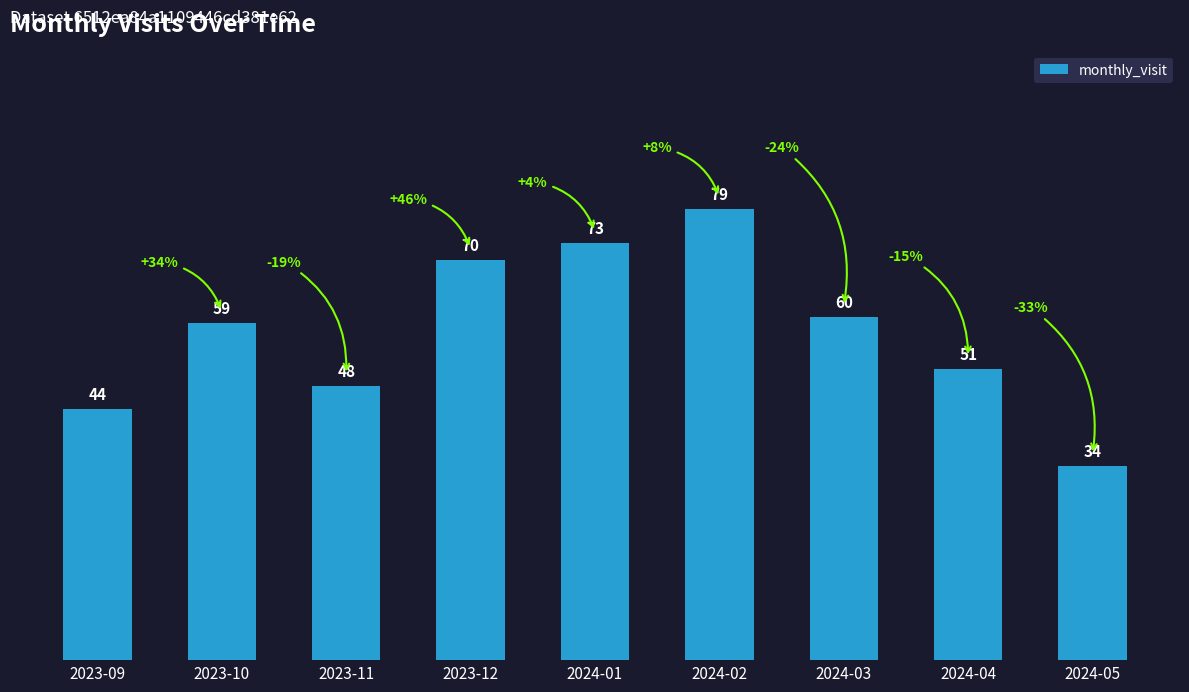

Which label corresponds to the largest value in the chart?

2024-02